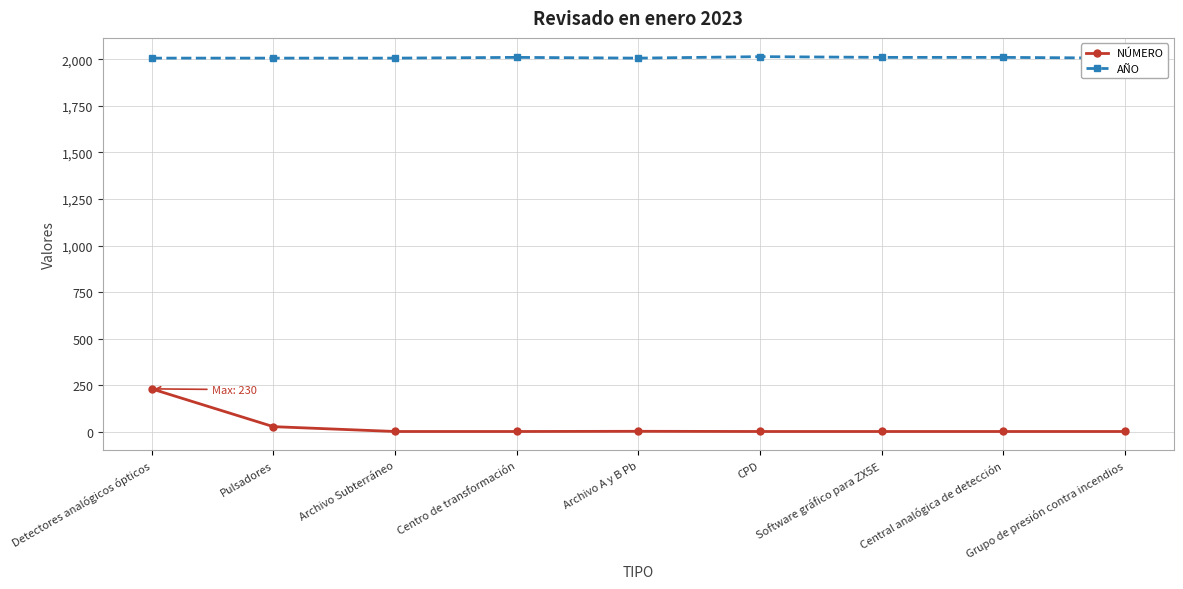

How many data points does each series have?

9